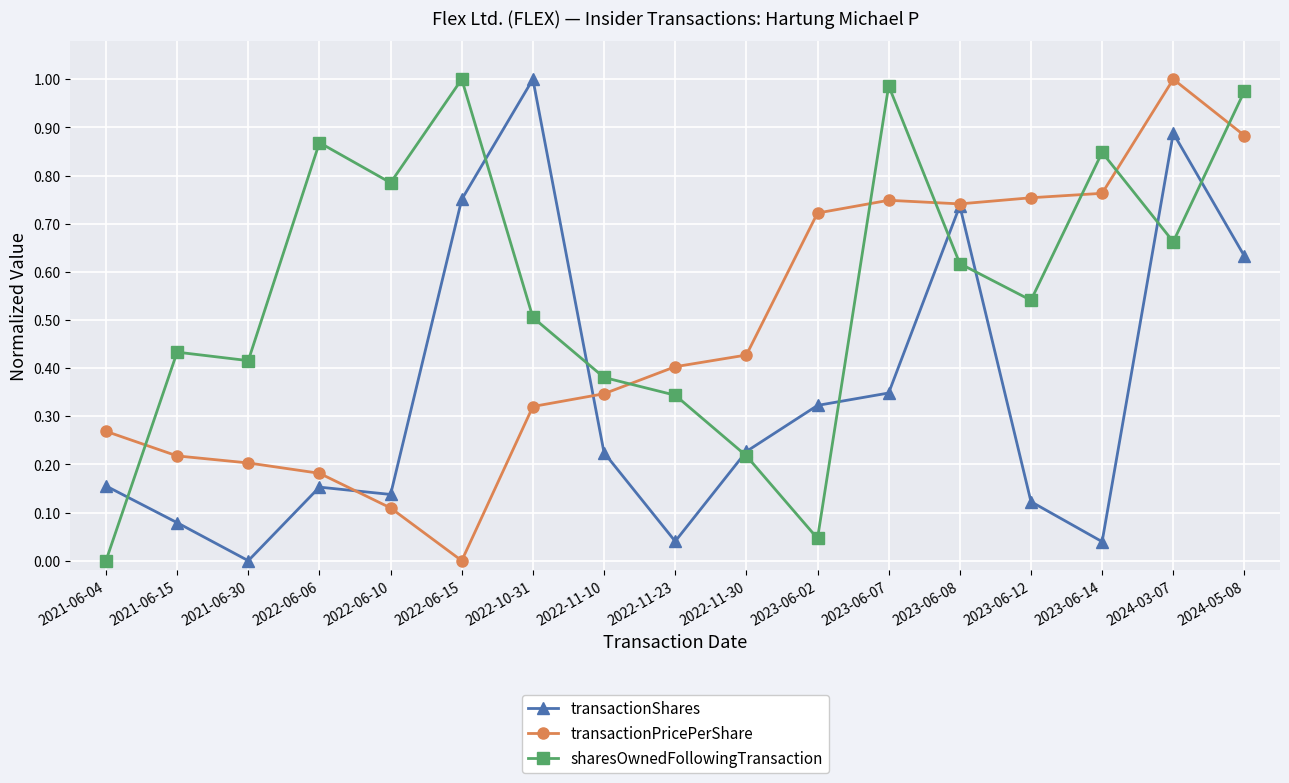

Is the value of transactionPricePerShare at 2024-05-08 greater than the value of sharesOwnedFollowingTransaction at 2023-06-14?

Yes